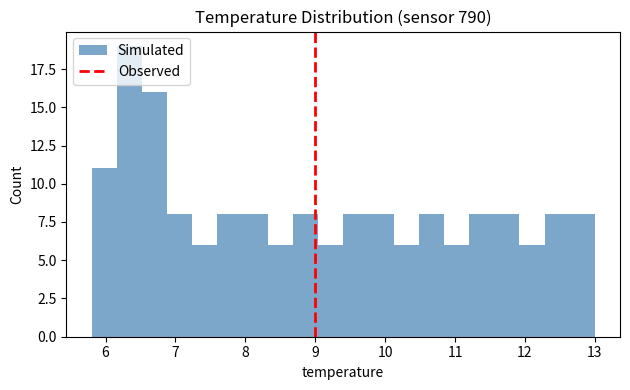

Around what value on the x-axis is the tallest bar? Give the approximate position of its centre, as read against the axis.

6.3